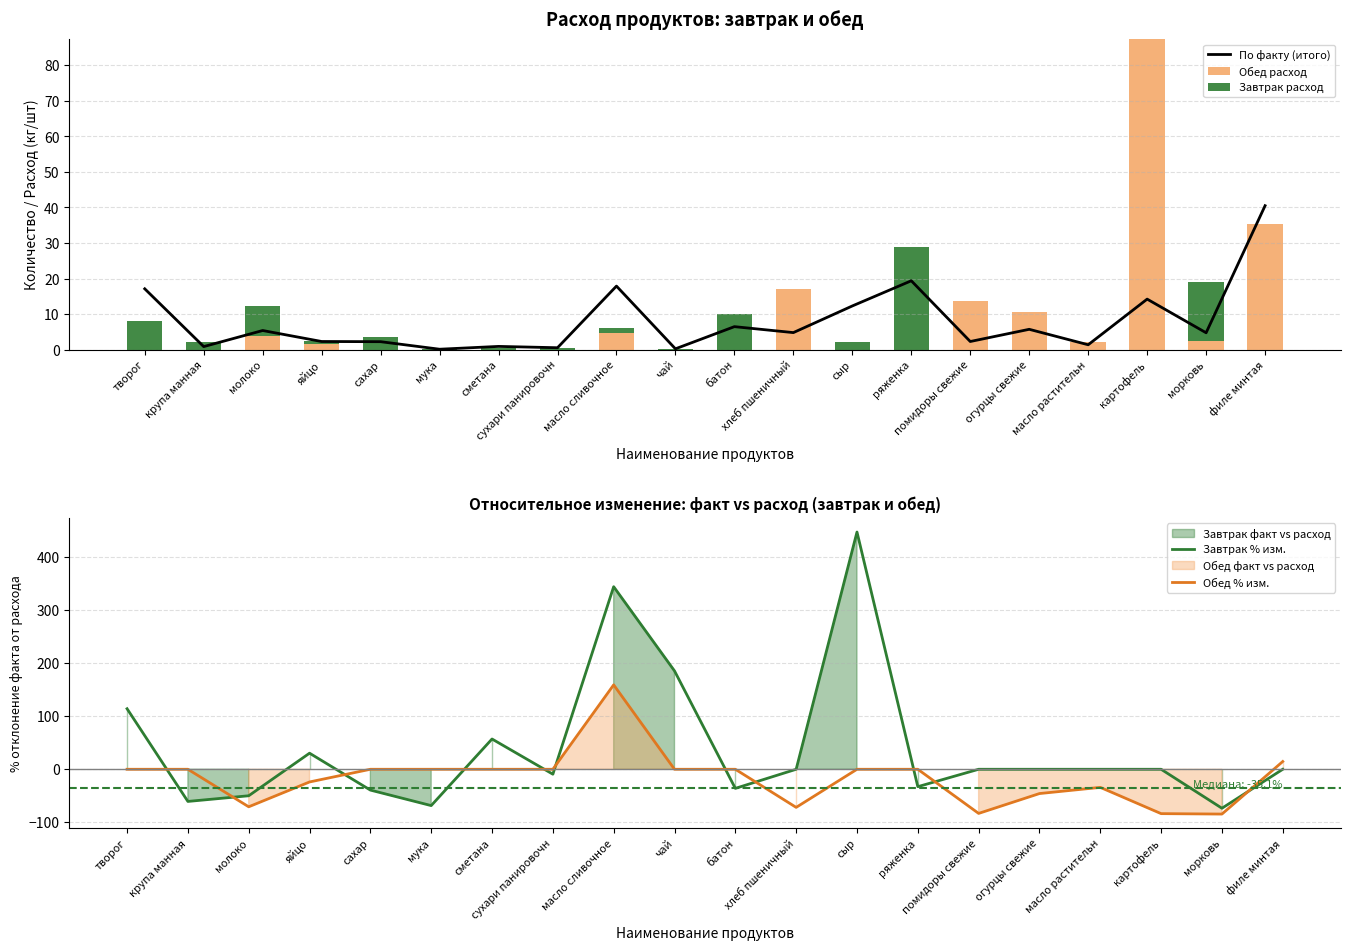

List the labels in order of Завтрак % изм. value, smallest first.

морковь, мука, крупа манная, молоко, сахар, батон, ряженка, сухари панировочн, хлеб пшеничный, помидоры свежие, огурцы свежие, масло растительн, картофель, филе минтая, яйцо, сметана, творог, чай, масло сливочное, сыр